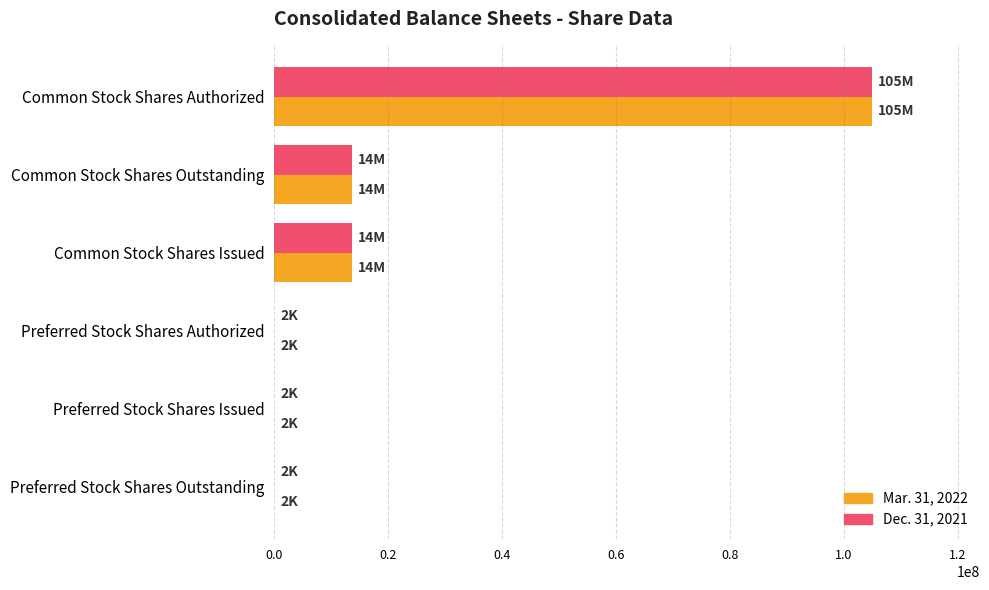

How many distinct data groups are displayed?

2